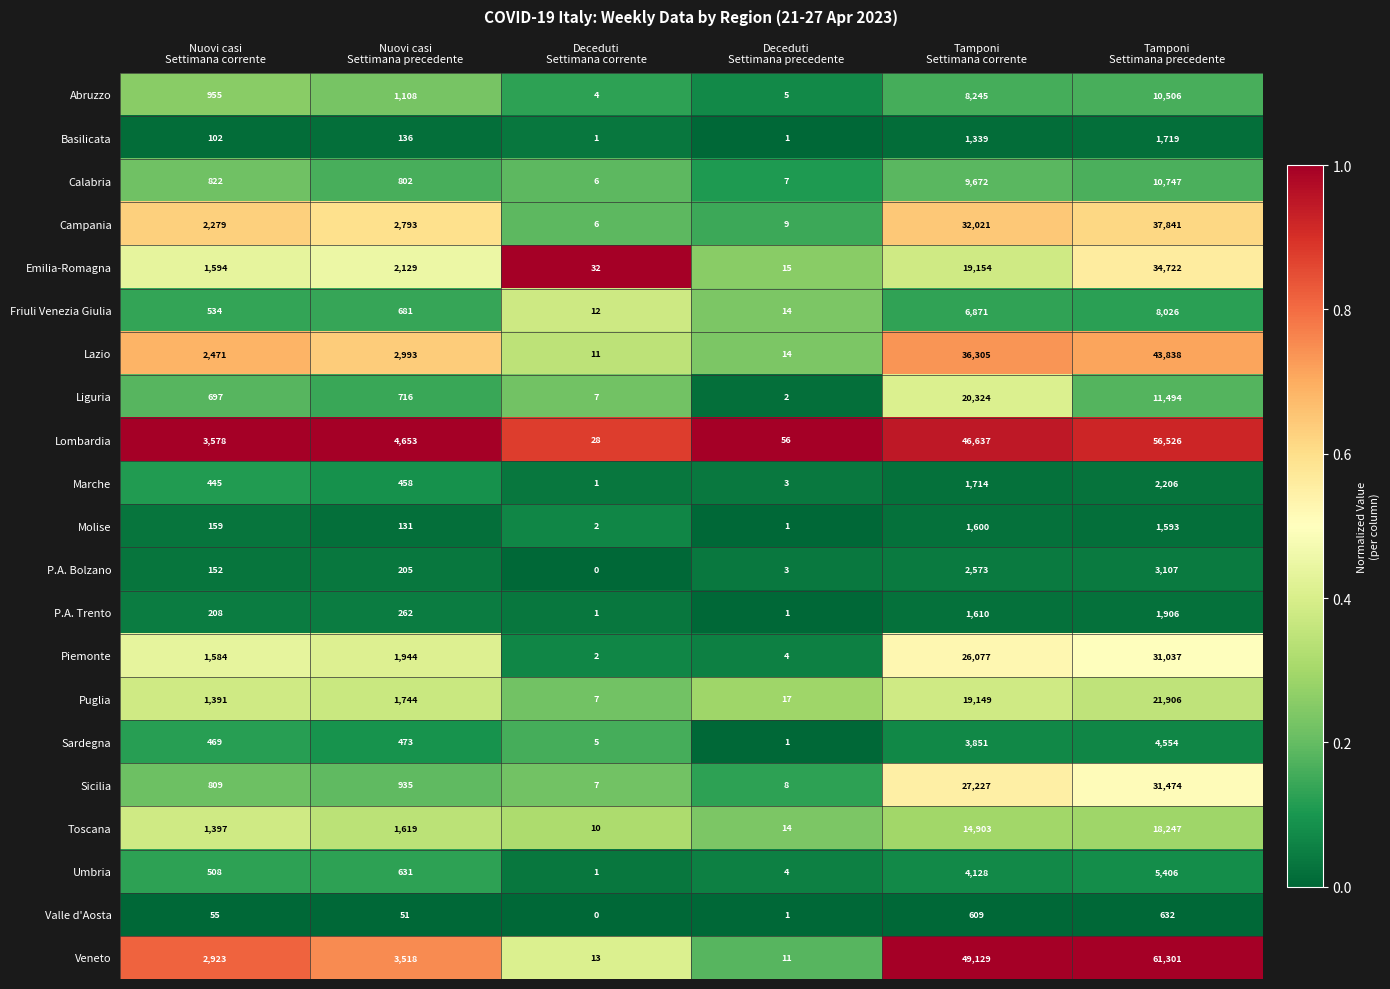

What is the average value of the Valle d'Aosta series?

225